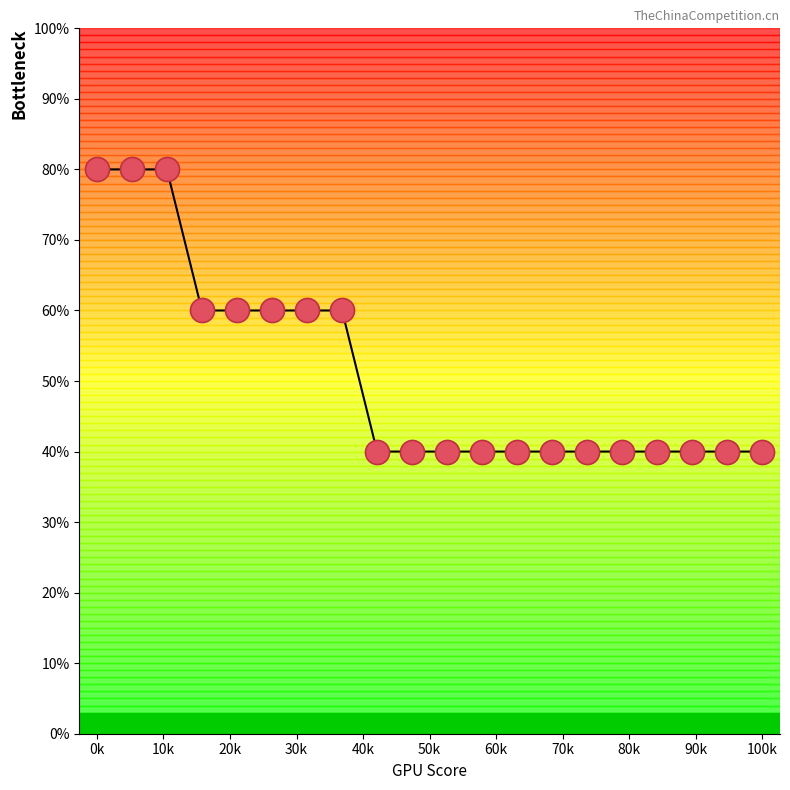

Does the chart have visible grid lines?

No